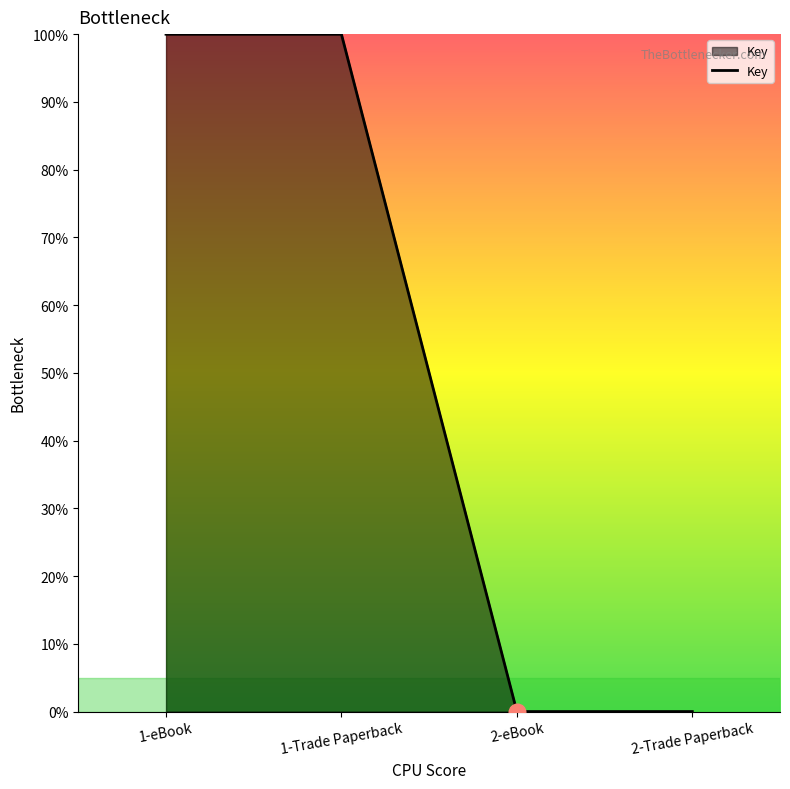

True or false: the data shows 1.0 at 1-Trade Paperback.

True